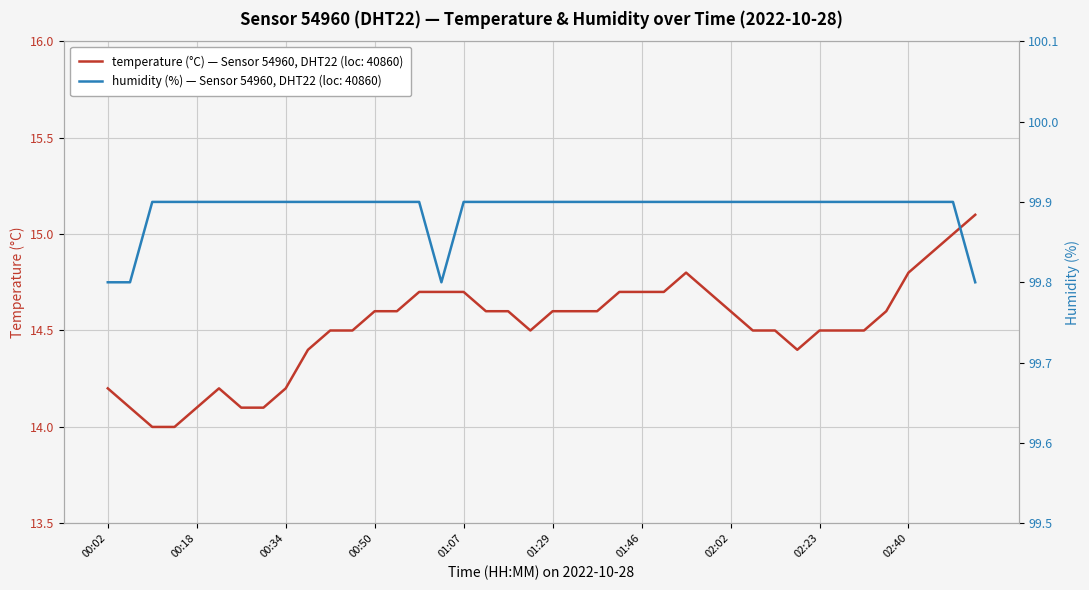

Does the chart display data point markers on the line(s)?

No